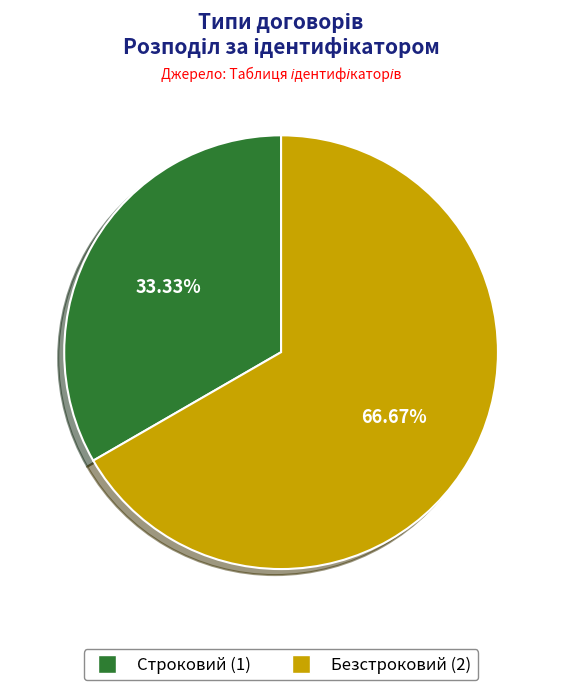

What is the smallest slice in the pie chart?

Строковий